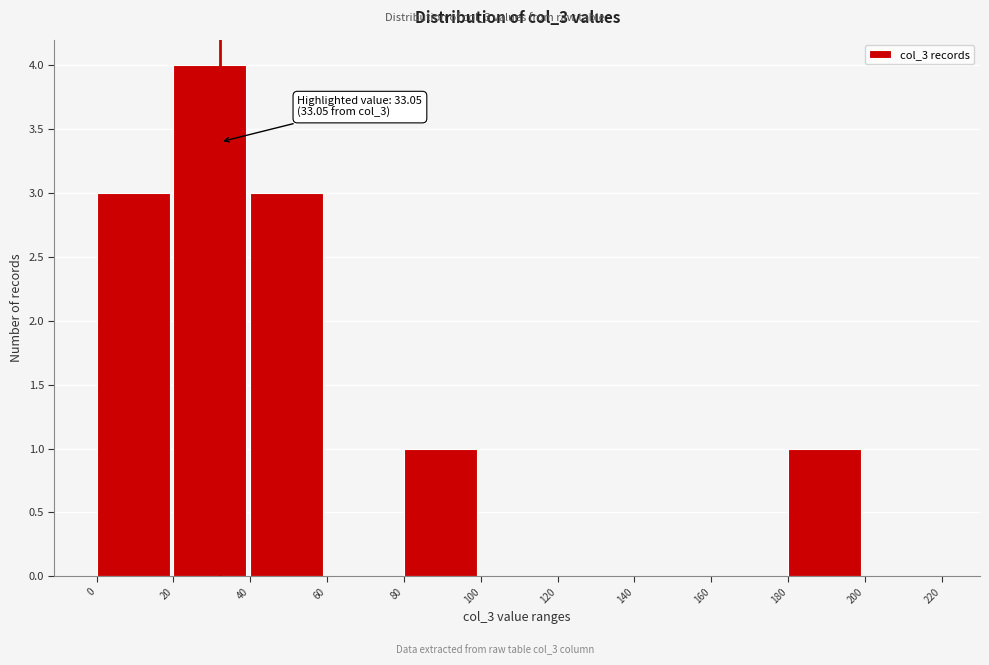

Over which range of the x-axis is the bar tallest?

20 to 40